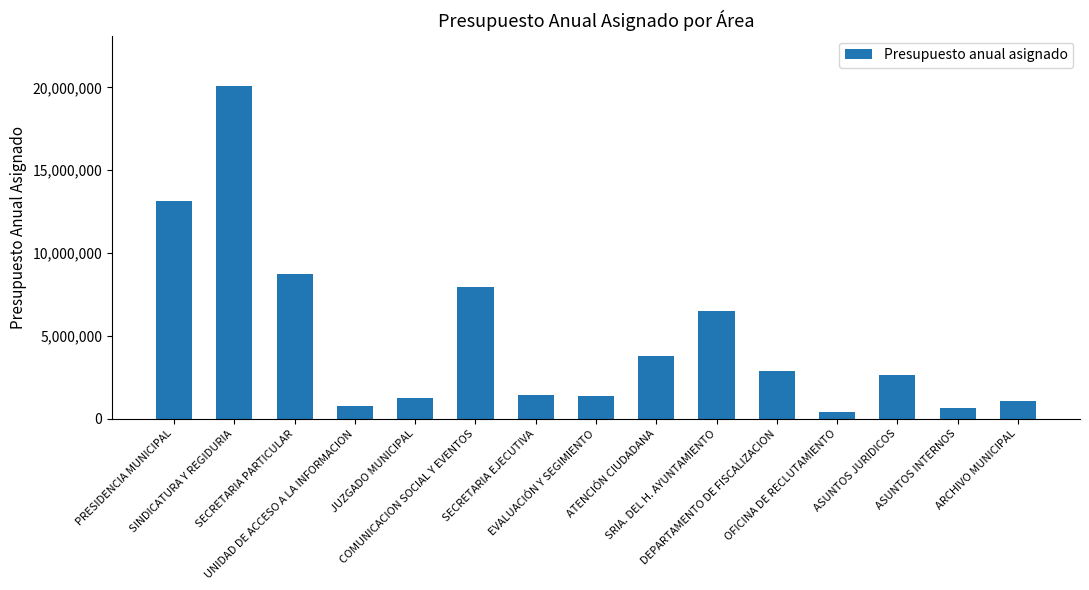

What is the difference between the values at SINDICATURA Y REGIDURIA and ARCHIVO MUNICIPAL?

19030206.9